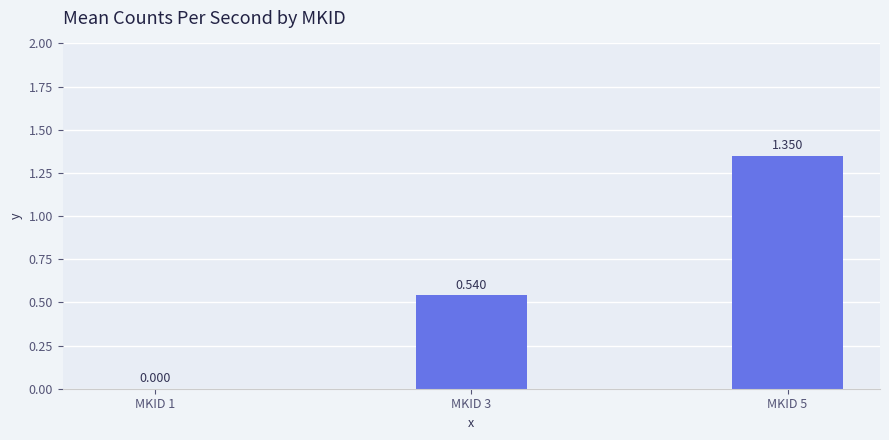

Reading left to right, transcribe all the data shown in this chart.

MKID 1=0.0	MKID 3=0.5	MKID 5=1.4